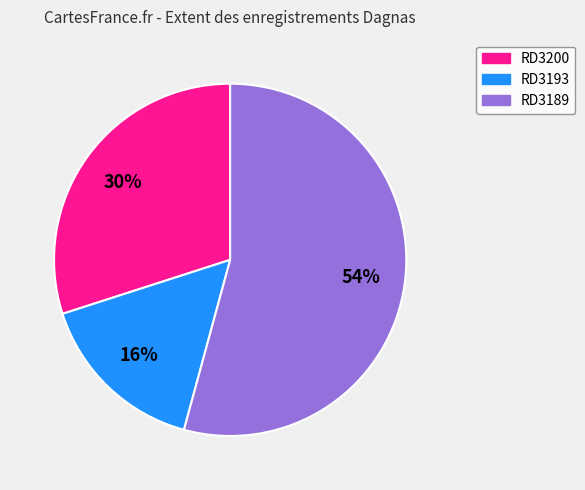

Is there any slice that represents more than half of the pie?

Yes